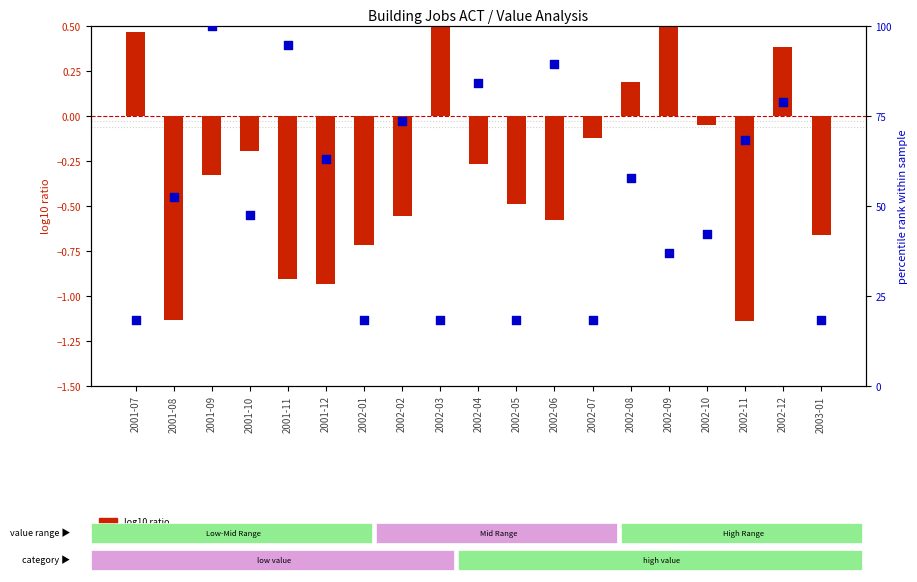

What are all the series names shown in the legend?

log10 ratio, percentile rank